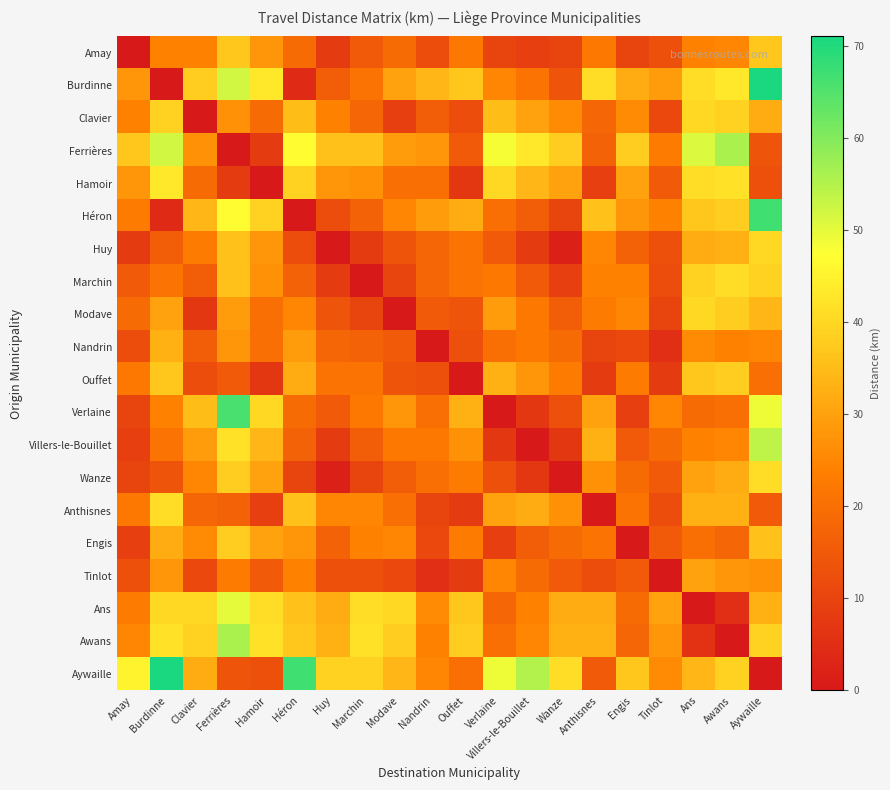

Which series has the widest spread of values?

Burdinne